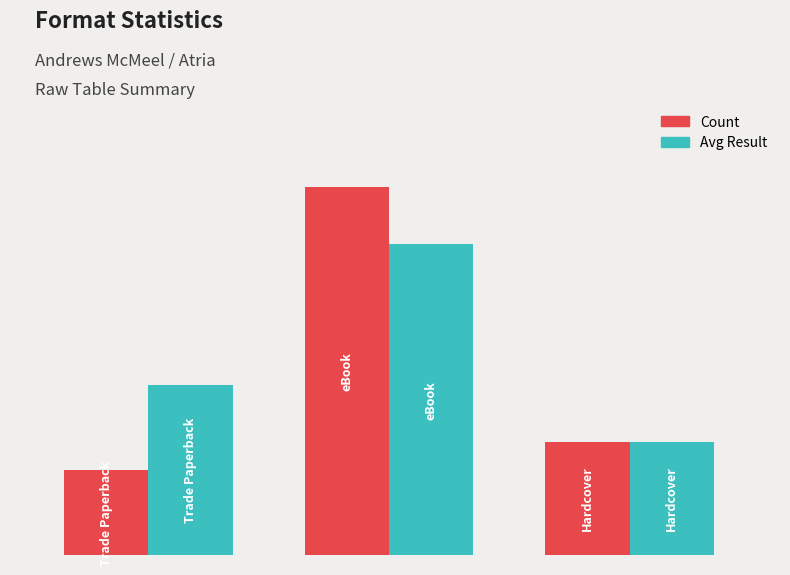

What is the difference between the maximum and minimum values in the Count series?

10